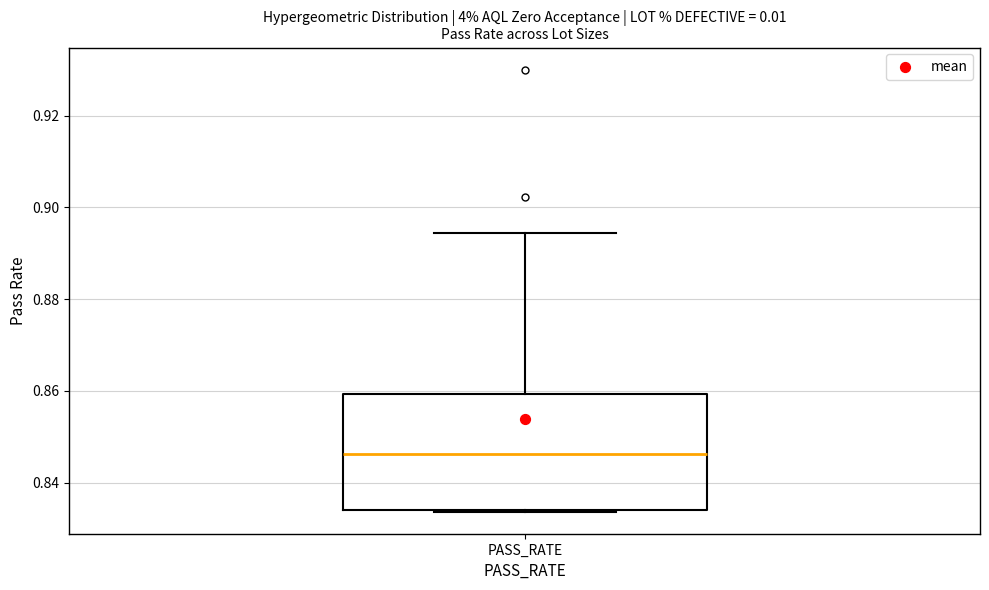

Where does the median line of the box for PASS_RATE sit on the y-axis? The values are not printed on the chart, so give them approximately, as read against the axis.

0.846